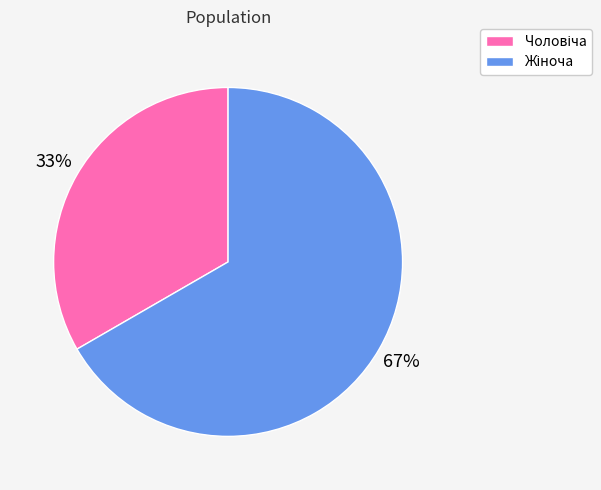

To the nearest percent, what is the average slice percentage?

50%